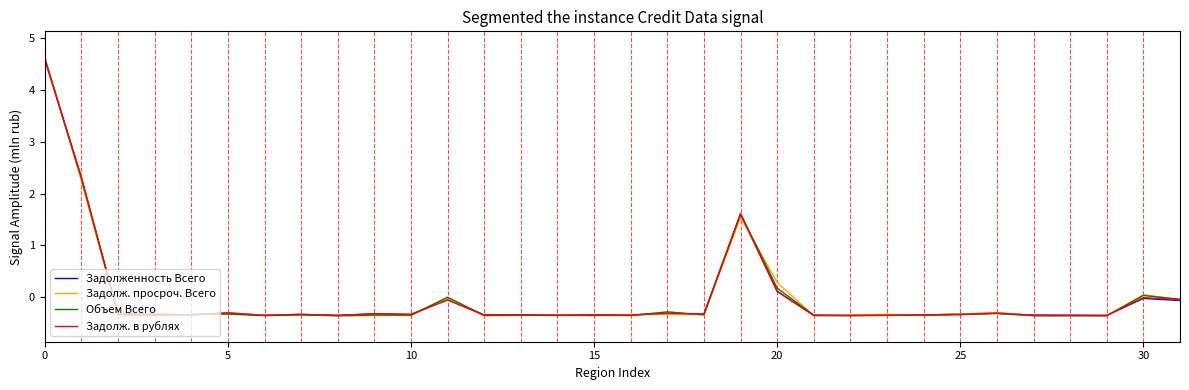

What is the minimum value shown in the chart?

-0.4